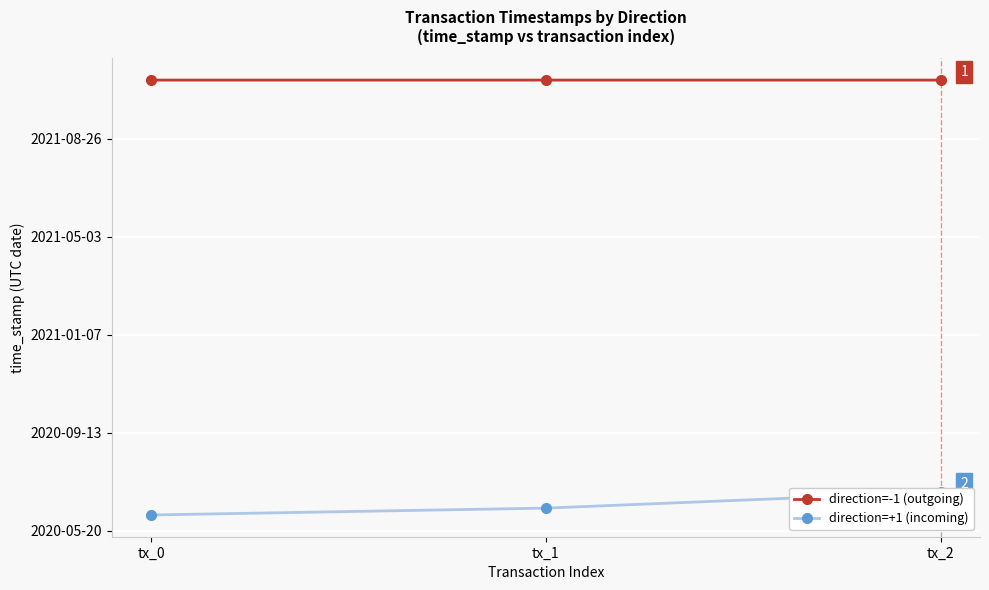

List the series in order of their overall mean, highest first.

direction=-1 (outgoing), direction=+1 (incoming)